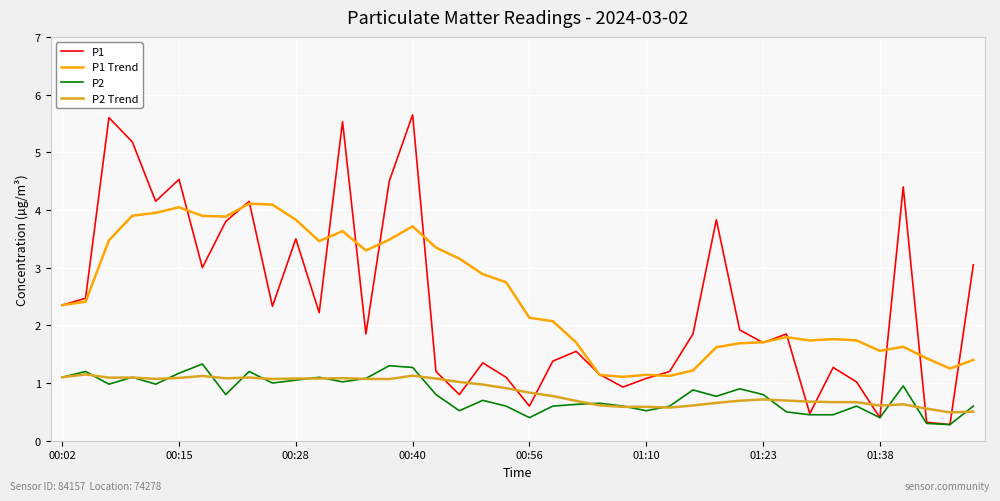

What is the greatest value displayed?

5.7